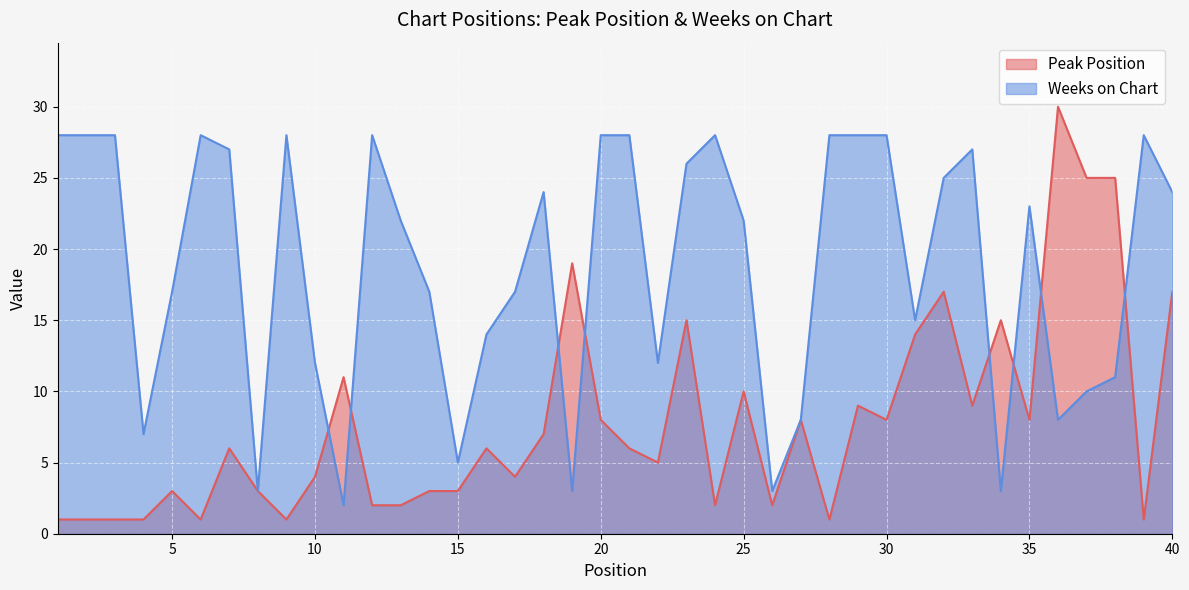

In Peak Position, how many points are lower than both neighbors (excluding endpoints)?

11